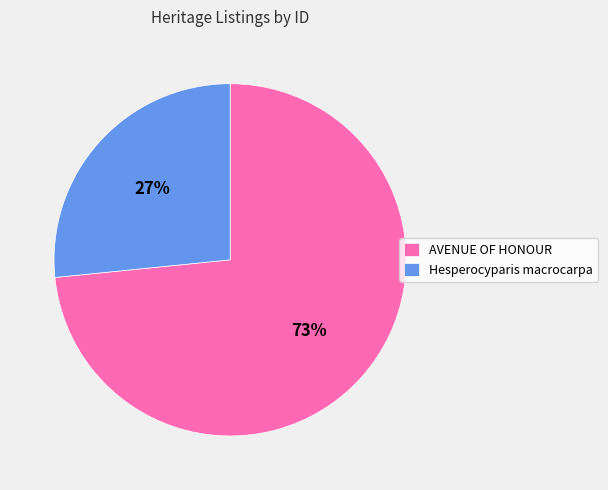

Is the sum of Hesperocyparis macrocarpa and AVENUE OF HONOUR greater than half?

Yes